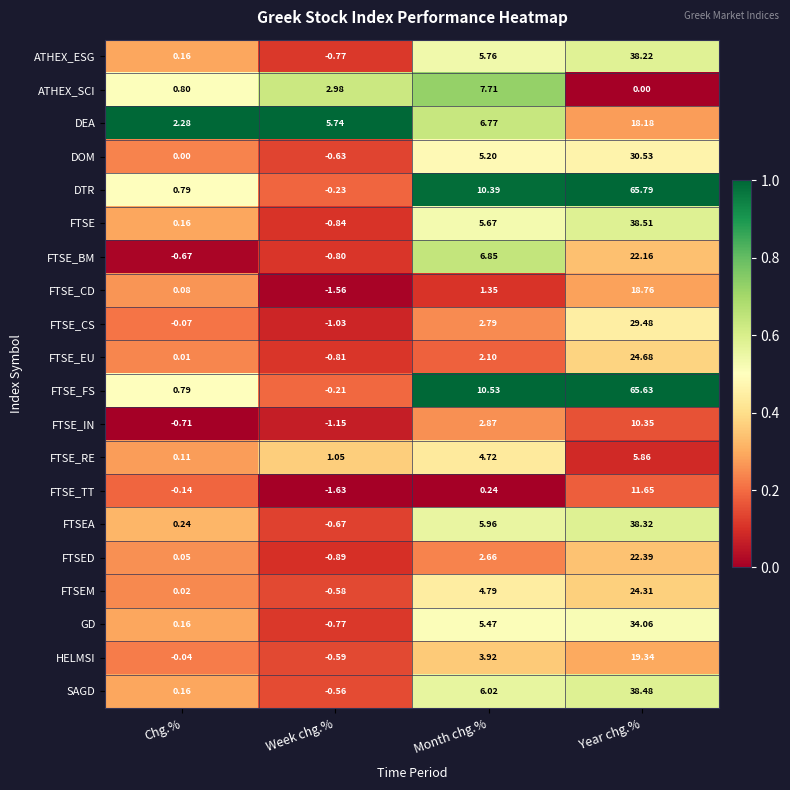

Which category has the lowest value across all series?

Week chg.%